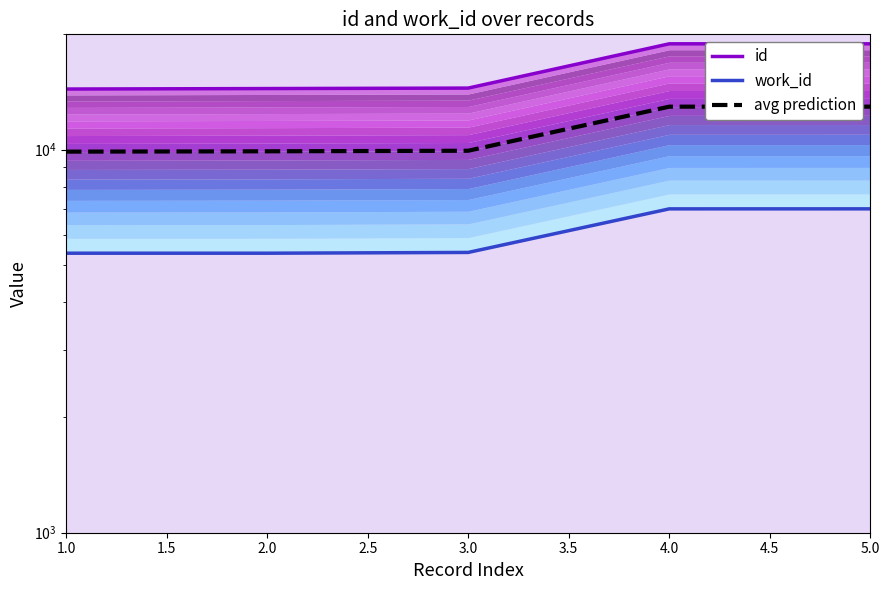

At how many categories does at least one series exceed 15520?

2